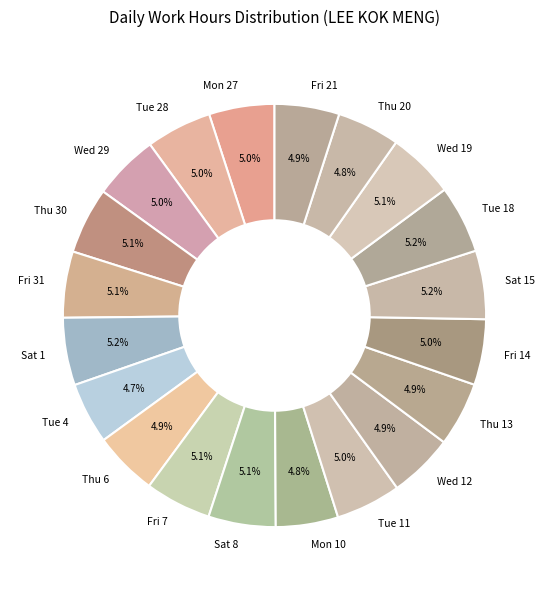

What is the ratio of the value at Sat 15 to the value at Thu 30?

1.0